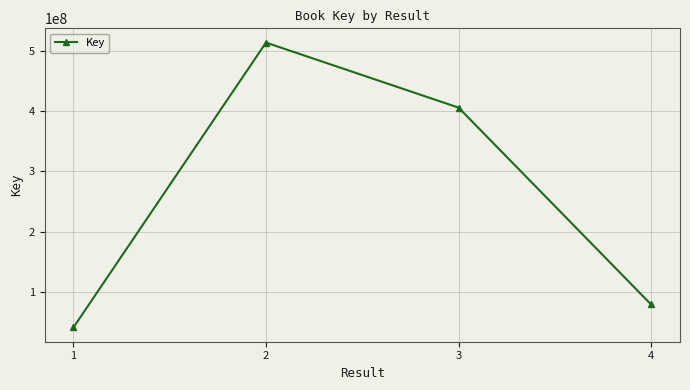

Does the chart display data point markers on the line(s)?

Yes